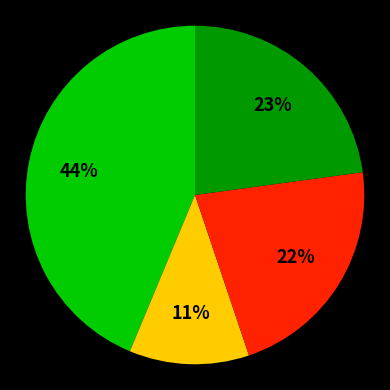

To the nearest percent, what is the average slice percentage?

25%